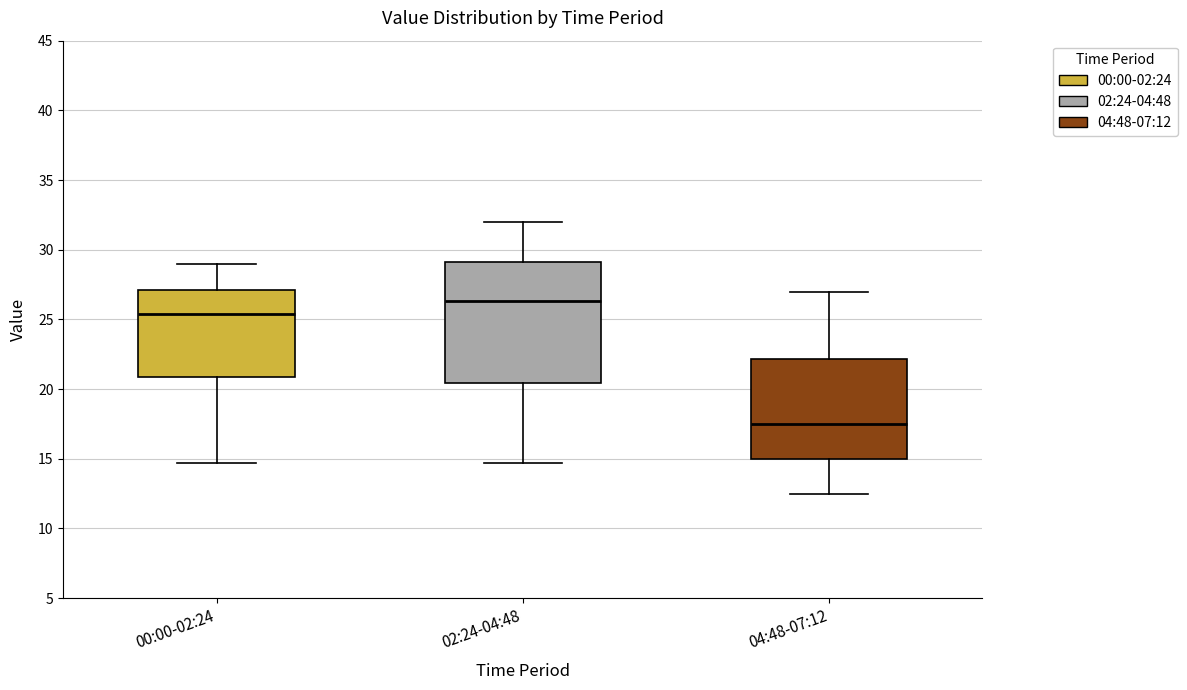

Comparing the boxes themselves (not the whiskers), which one is the tallest?

02:24-04:48